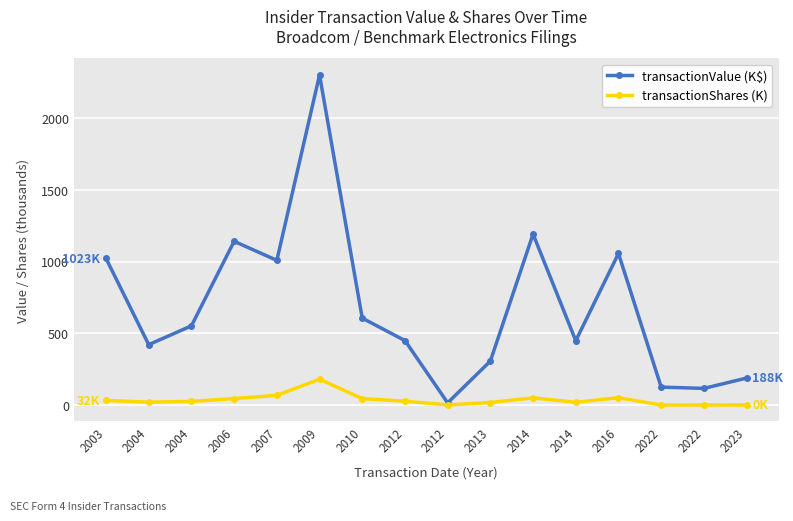

What is the value of the transactionShares (K) point at the 3rd from the left?

20.0